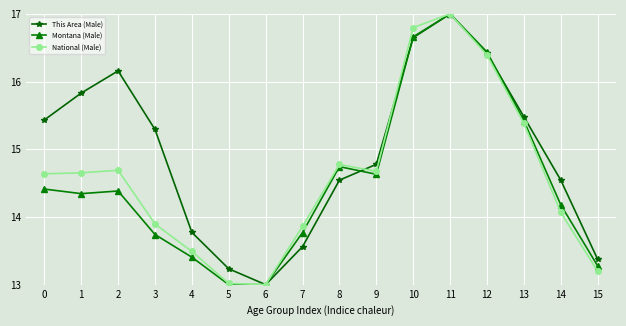

What is the minimum value for National (Male)?

13.0